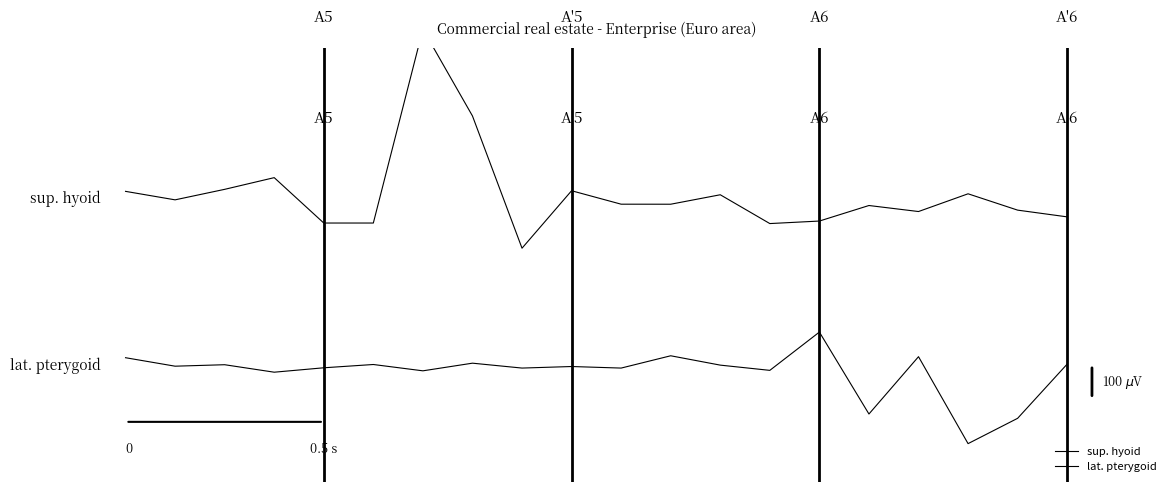

Reading left to right, what are all the values shown in this chart?

sup. hyoid: 0=0.3	1=0.2	2=0.3	3=0.3	4=0.2	5=0.2	6=0.8	7=0.5	8=0.1	9=0.3	10=0.2	11=0.2	12=0.3	13=0.2	14=0.2	15=0.2	16=0.2	17=0.3	18=0.2	19=0.2
lat. pterygoid: 0=-0.2	1=-0.3	2=-0.2	3=-0.3	4=-0.3	5=-0.2	6=-0.3	7=-0.2	8=-0.3	9=-0.3	10=-0.3	11=-0.2	12=-0.3	13=-0.3	14=-0.2	15=-0.4	16=-0.2	17=-0.5	18=-0.4	19=-0.2